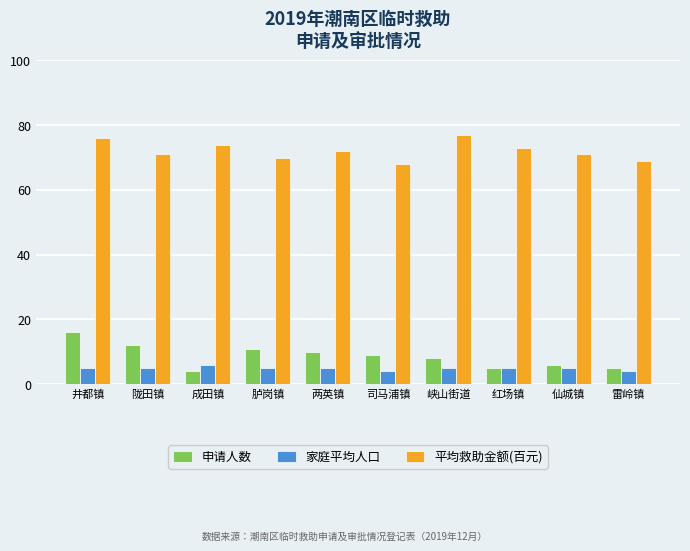

At how many categories does at least one series exceed 64?

10